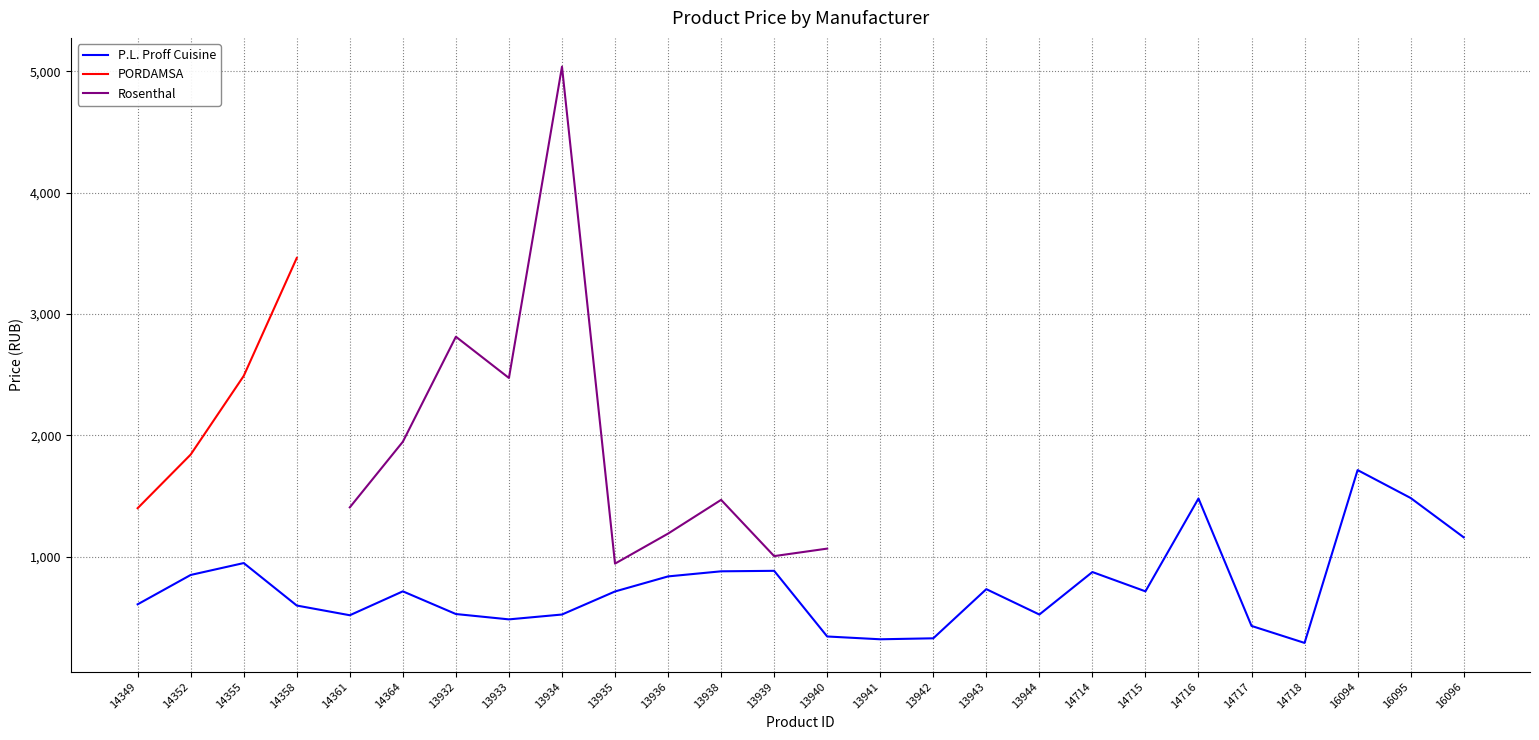

Does the chart have visible grid lines?

Yes